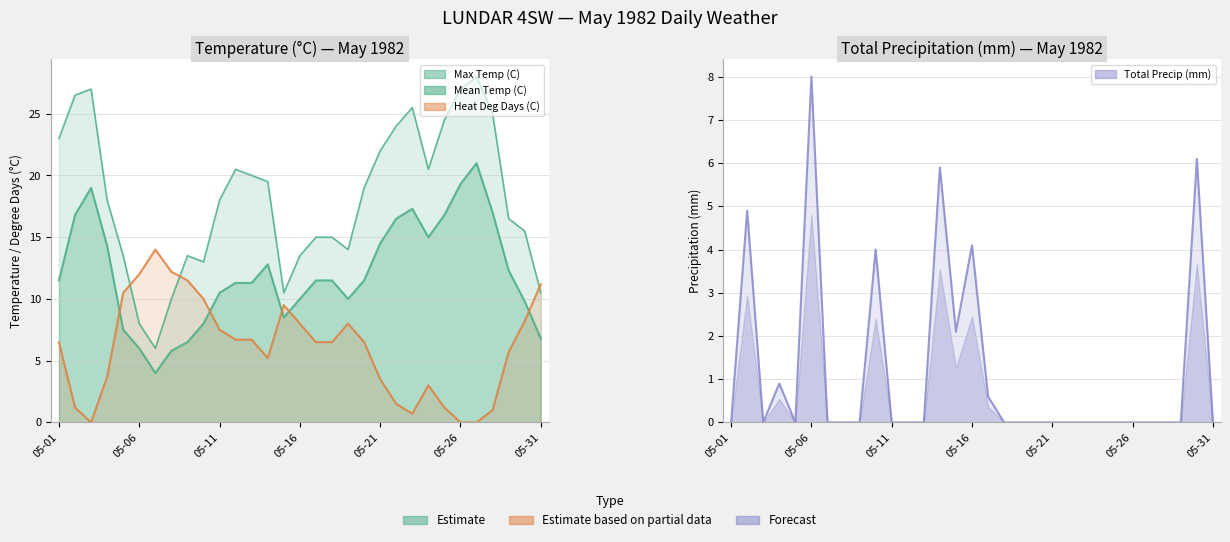

What is the value of the Max Temp (C) point at the 10th from the left?

13.0